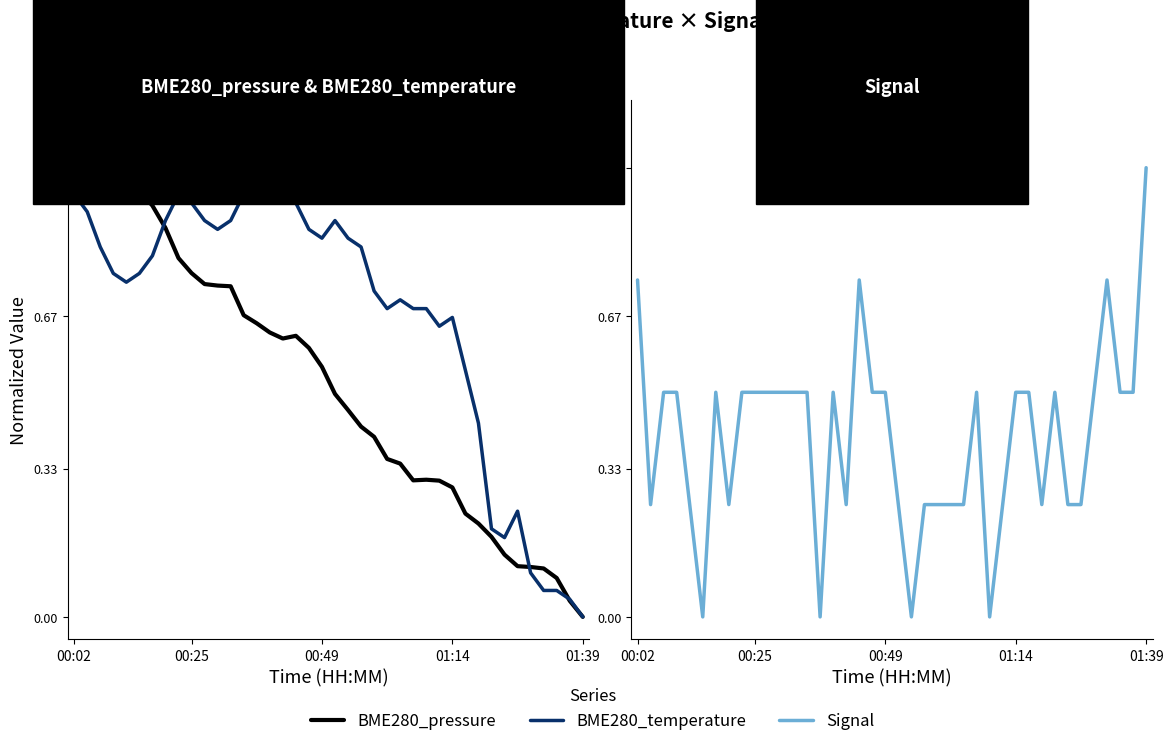

Reading left to right, extract all data points from this chart.

BME280_pressure: 1.0	1.0	0.9	0.9	0.9	0.9	0.9	0.9	0.8	0.8	0.7	0.7	0.7	0.7	0.7	0.6	0.6	0.6	0.6	0.6	0.5	0.5	0.4	0.4	0.4	0.3	0.3	0.3	0.3	0.3	0.2	0.2	0.2	0.1	0.1	0.1	0.1	0.1	0.0	0.0
BME280_temperature: 0.9	0.9	0.8	0.8	0.7	0.8	0.8	0.9	0.9	0.9	0.9	0.9	0.9	0.9	1.0	1.0	1.0	0.9	0.9	0.8	0.9	0.8	0.8	0.7	0.7	0.7	0.7	0.7	0.6	0.7	0.5	0.4	0.2	0.2	0.2	0.1	0.1	0.1	0.0	0.0
Signal: 0.8	0.2	0.5	0.5	0.2	0.0	0.5	0.2	0.5	0.5	0.5	0.5	0.5	0.5	0.0	0.5	0.2	0.8	0.5	0.5	0.2	0.0	0.2	0.2	0.2	0.2	0.5	0.0	0.2	0.5	0.5	0.2	0.5	0.2	0.2	0.5	0.8	0.5	0.5	1.0